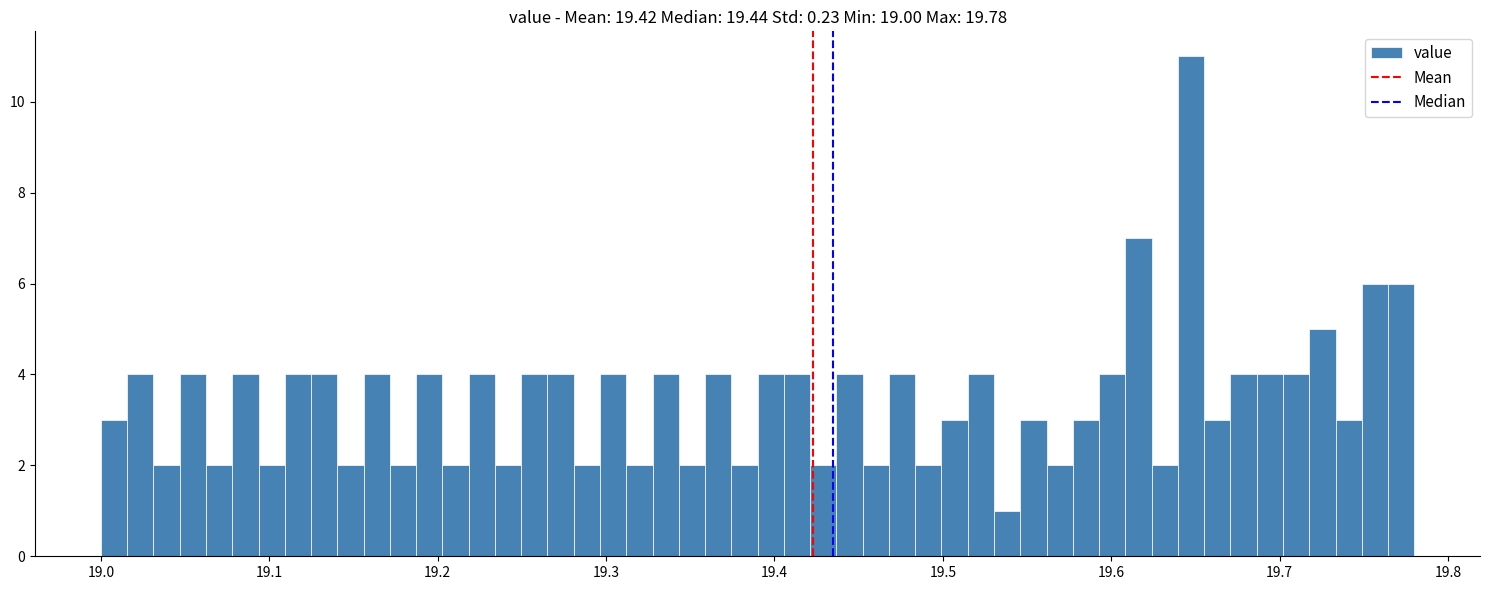

Read against the x-axis, roughly where is the centre of the tallest bar?

19.65